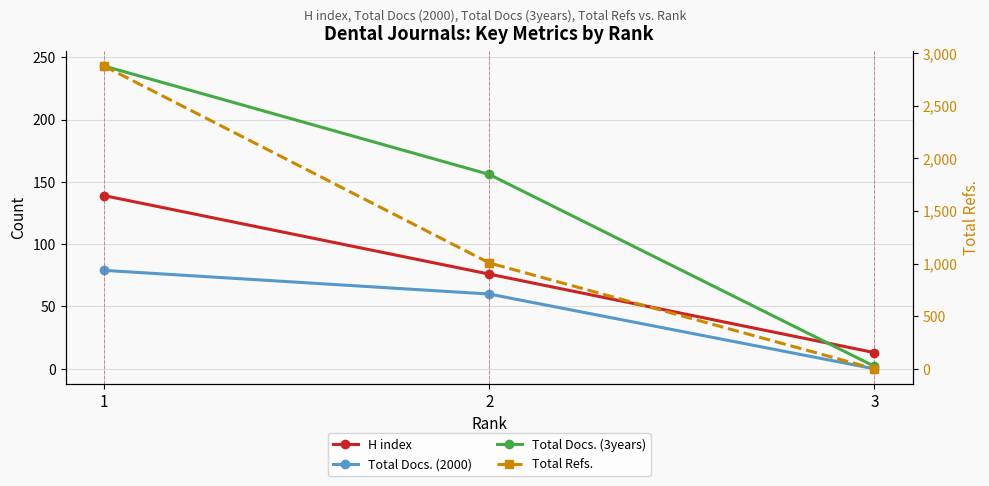

What is the value of the Total Refs. point at the 1st from the left?

2879